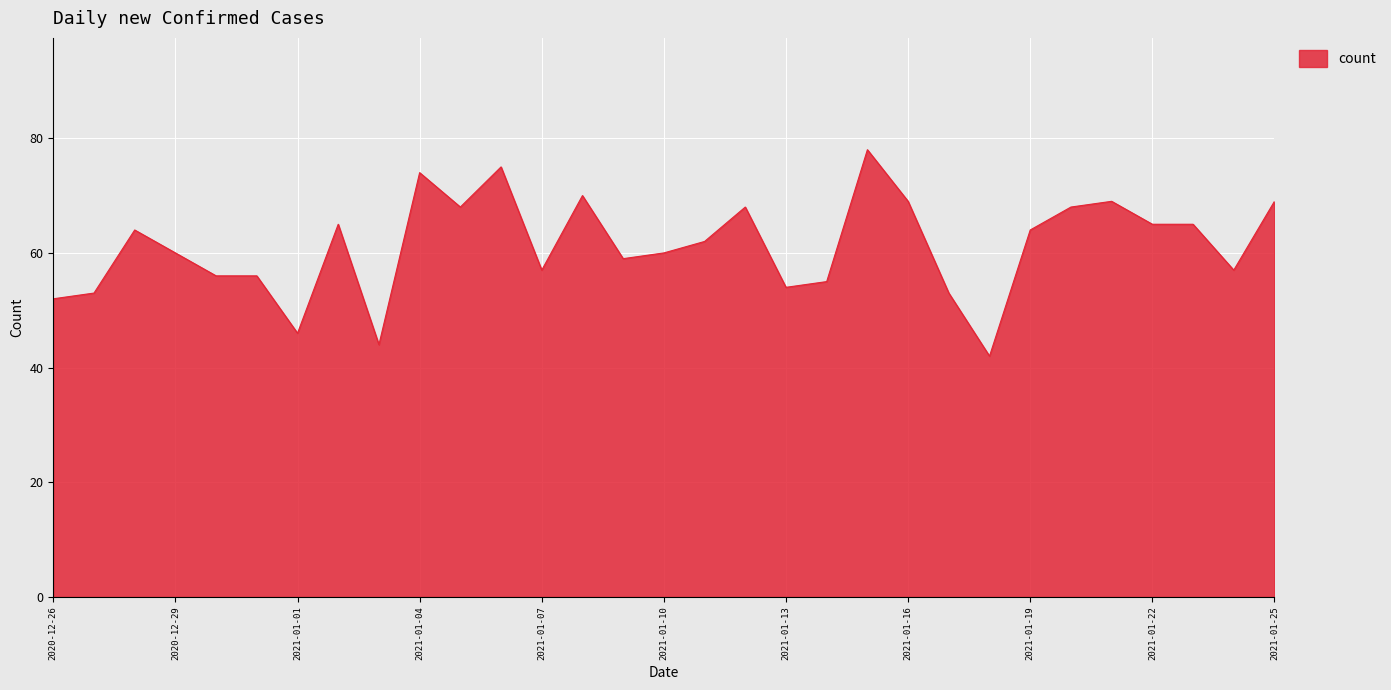

What is the average value?

61